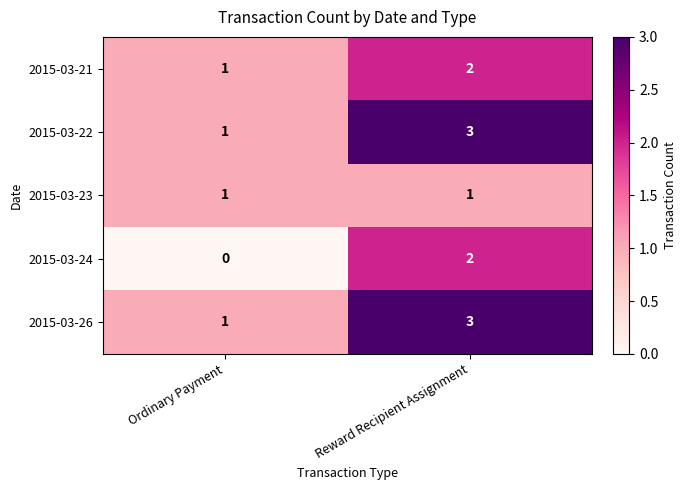

At which label is 2015-03-24 closest to 1?

Ordinary Payment